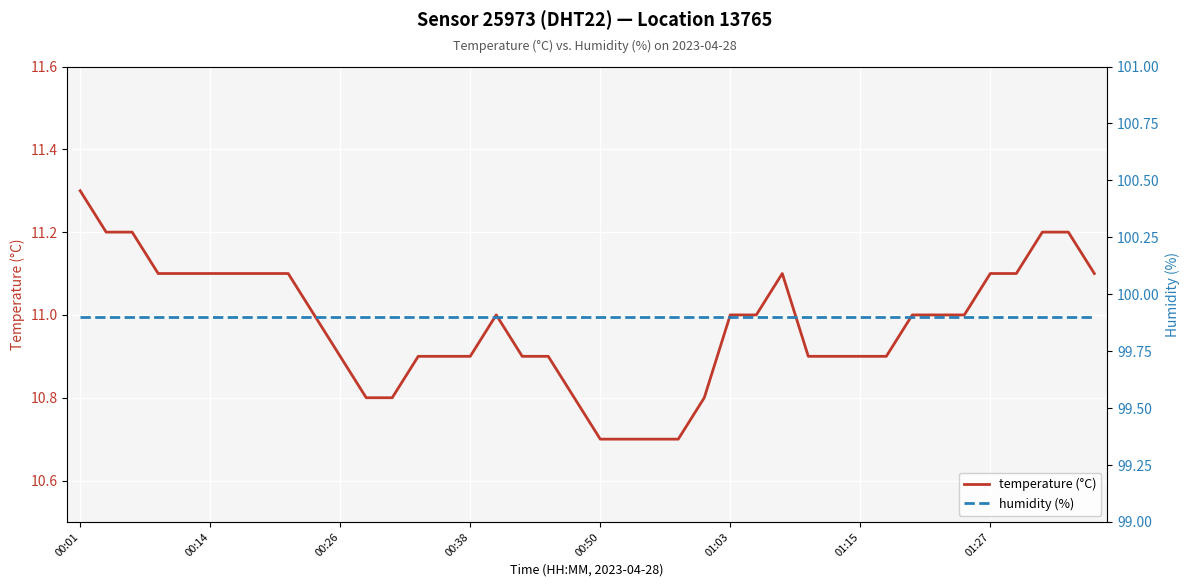

At which label does temperature (°C) reach its peak?

00:01